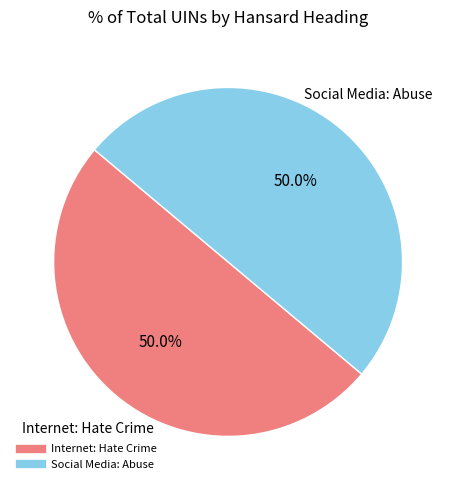

To the nearest percent, what is the average slice percentage?

50%